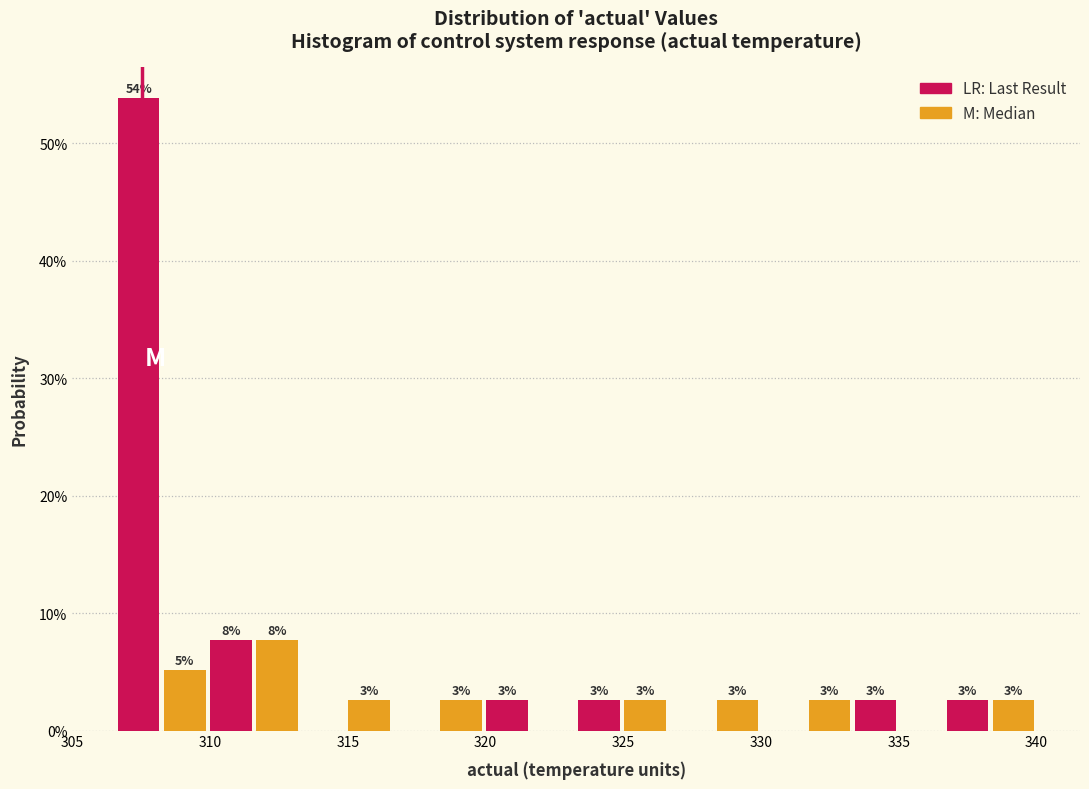

Read against the x-axis, roughly where is the centre of the tallest bar?

307.5